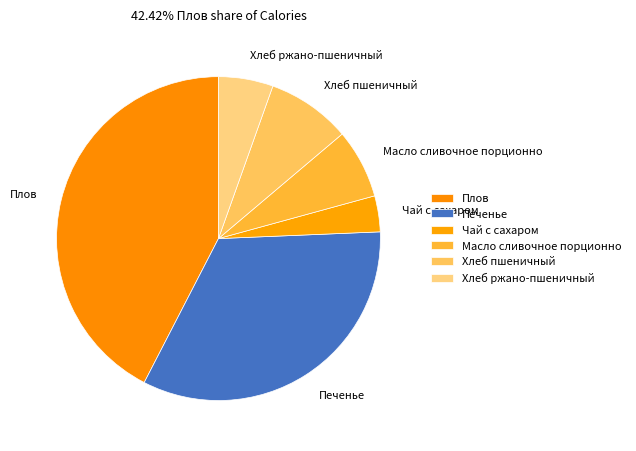

Rank the categories by value from lowest to highest.

Чай с сахаром, Хлеб ржано-пшеничный, Масло сливочное порционно, Хлеб пшеничный, Печенье, Плов